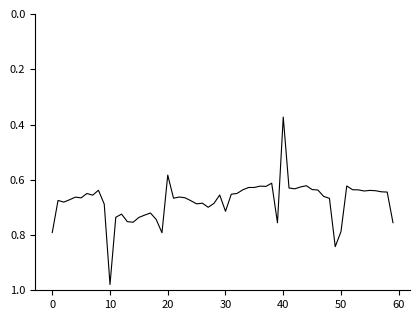

Does the chart have visible grid lines?

No